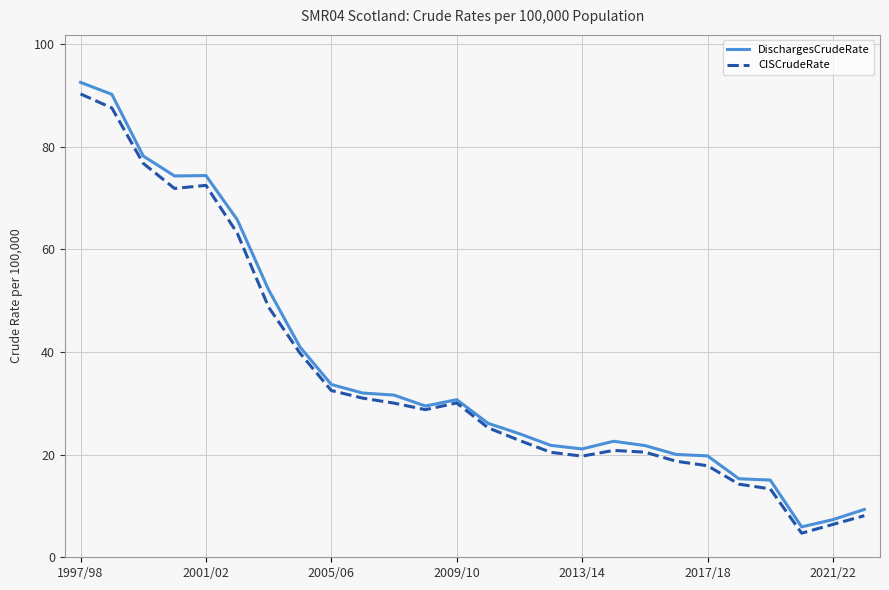

Which series has the largest range (max minus min)?

DischargesCrudeRate